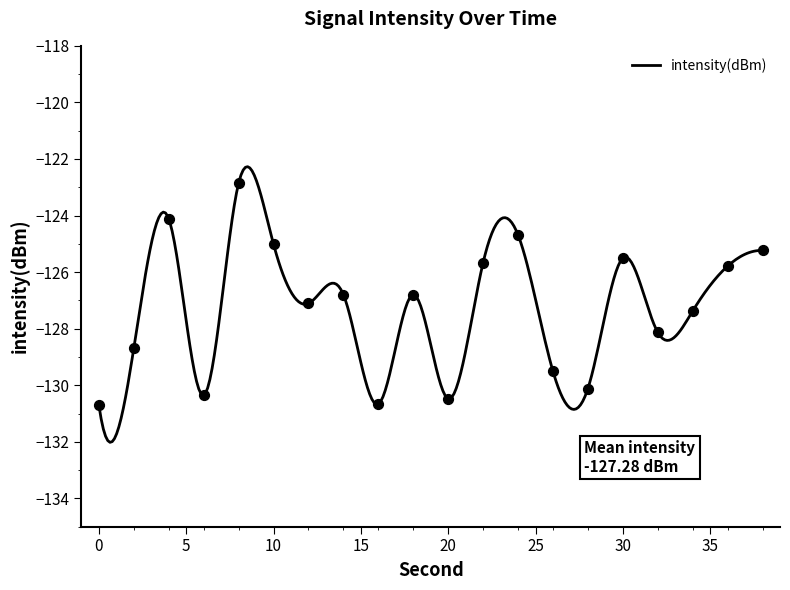

Between 8 and 34, which is larger?

8